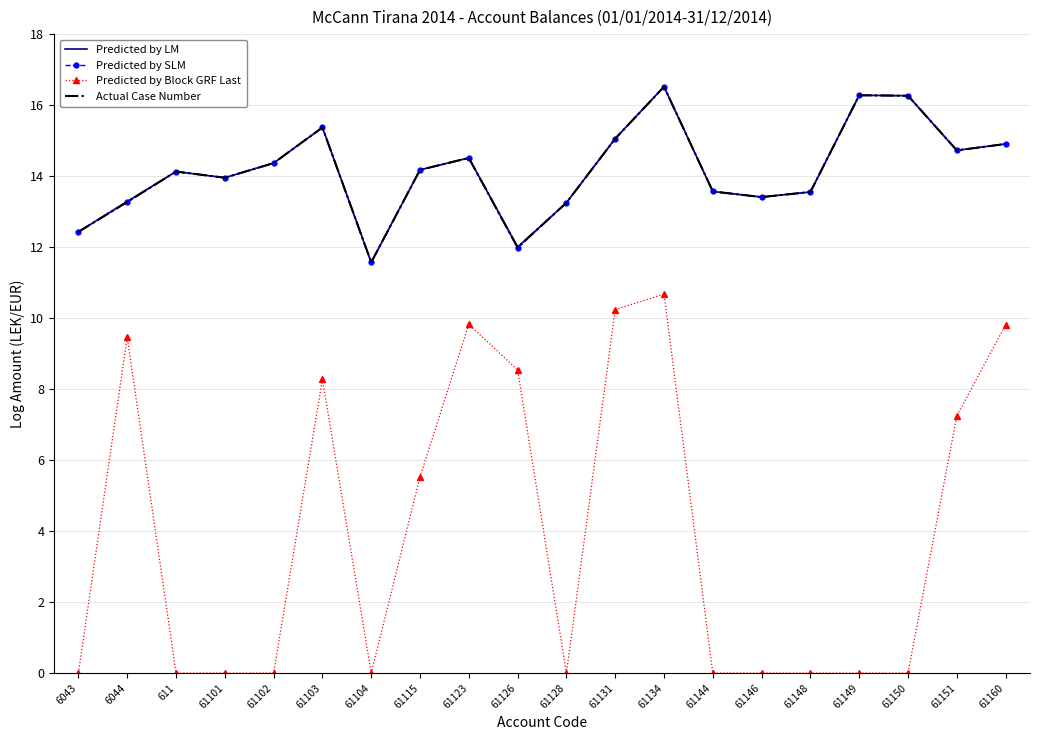

What is the difference between the maximum and second lowest values in the Actual Case Number series?

4.5